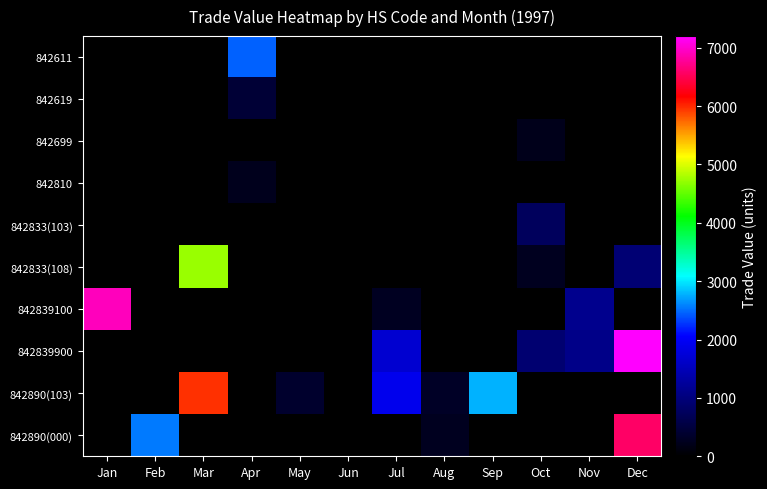

What is the total value across all series at May?

368